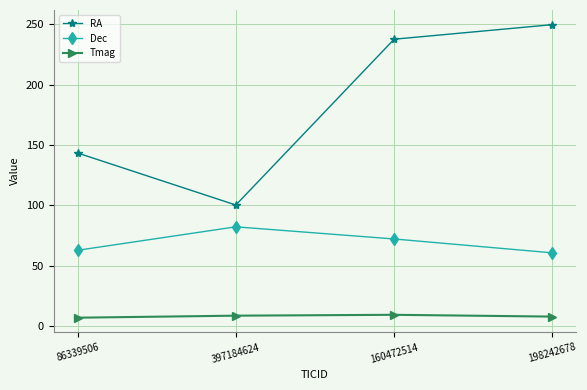

The value of Dec at 397184624 is 82.3. True or false?

True